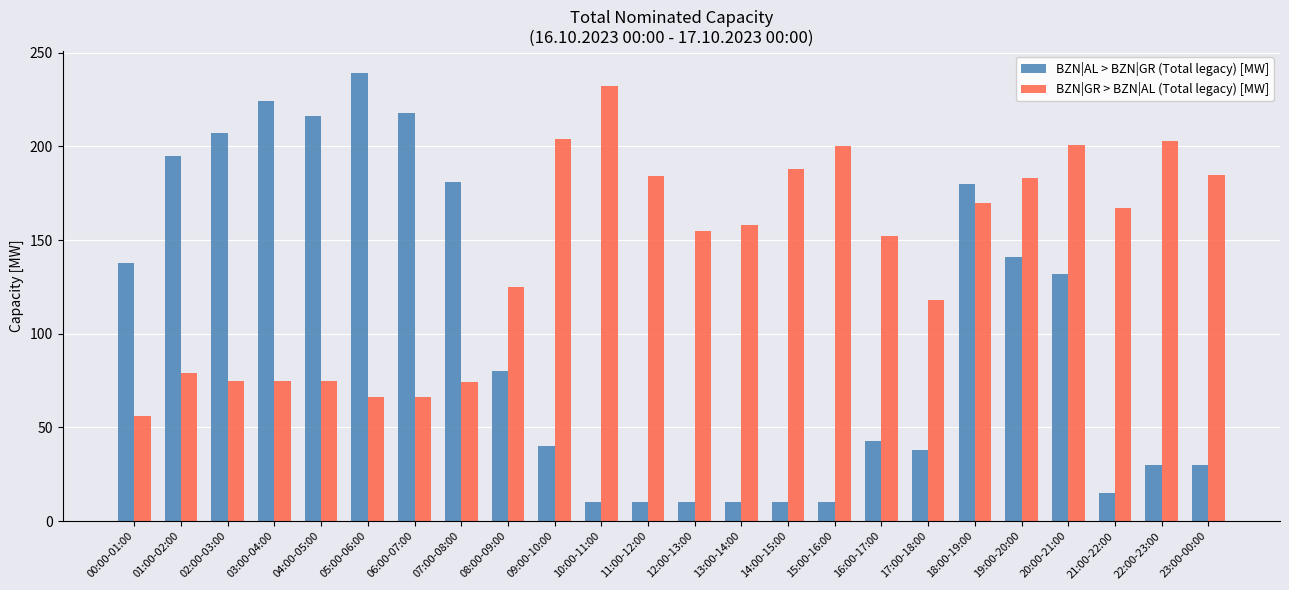

Are the bars grouped side by side (vs. stacked)?

Yes